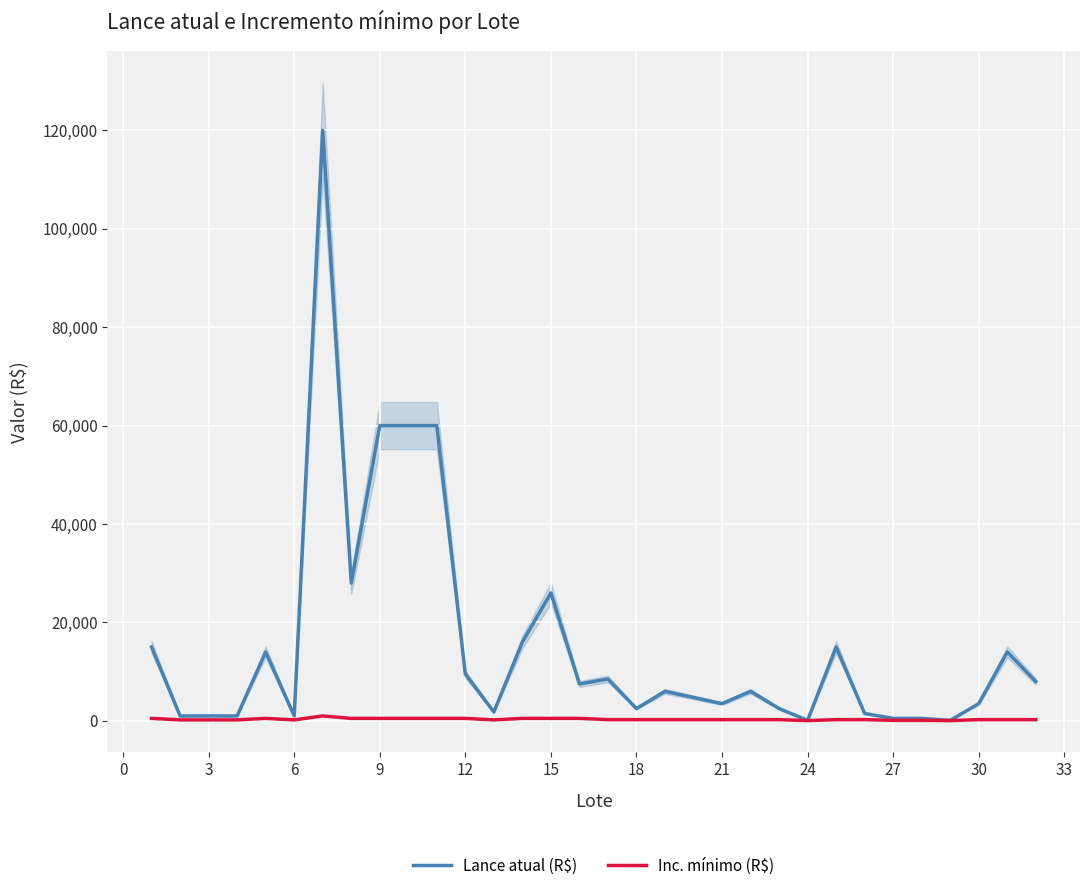

What is the average value of the Inc. mínimo (R$) series?

324